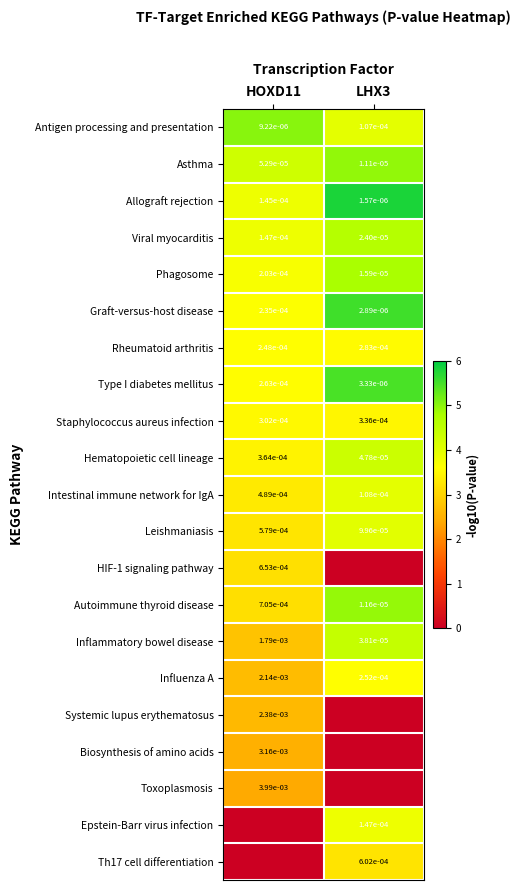

Is the value of Inflammatory bowel disease at HOXD11 greater than the value of Epstein-Barr virus infection at LHX3?

Yes